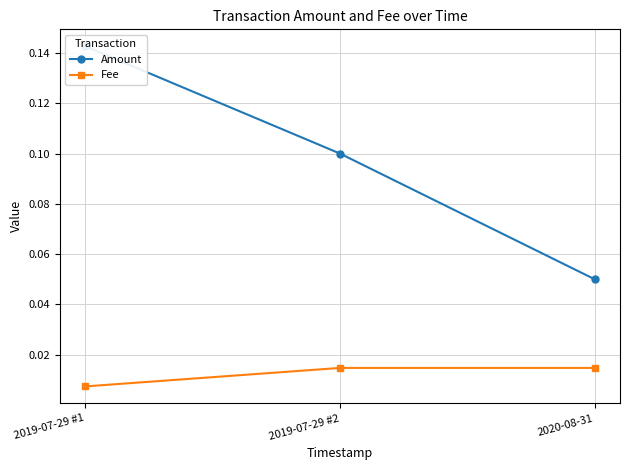

Does the chart have visible grid lines?

Yes